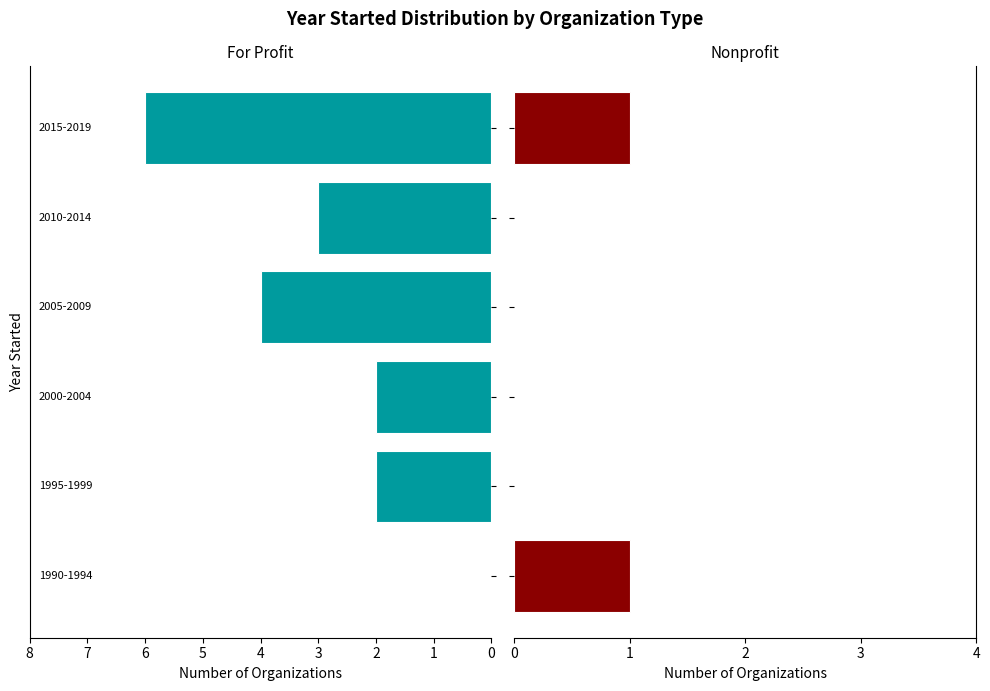

How many values in Nonprofit are above zero?

2